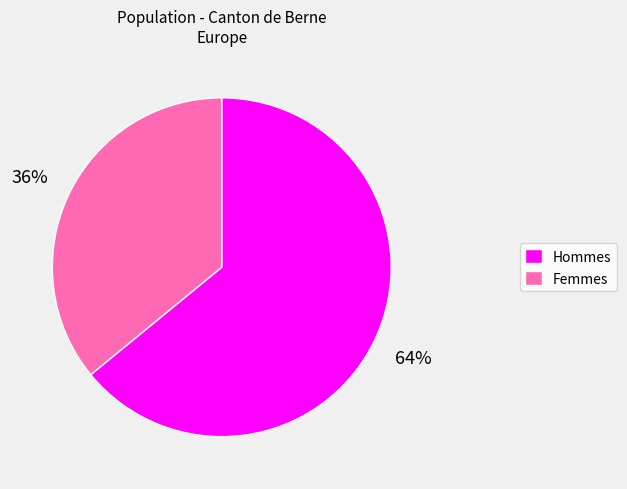

Between Hommes and Femmes, which is larger?

Hommes